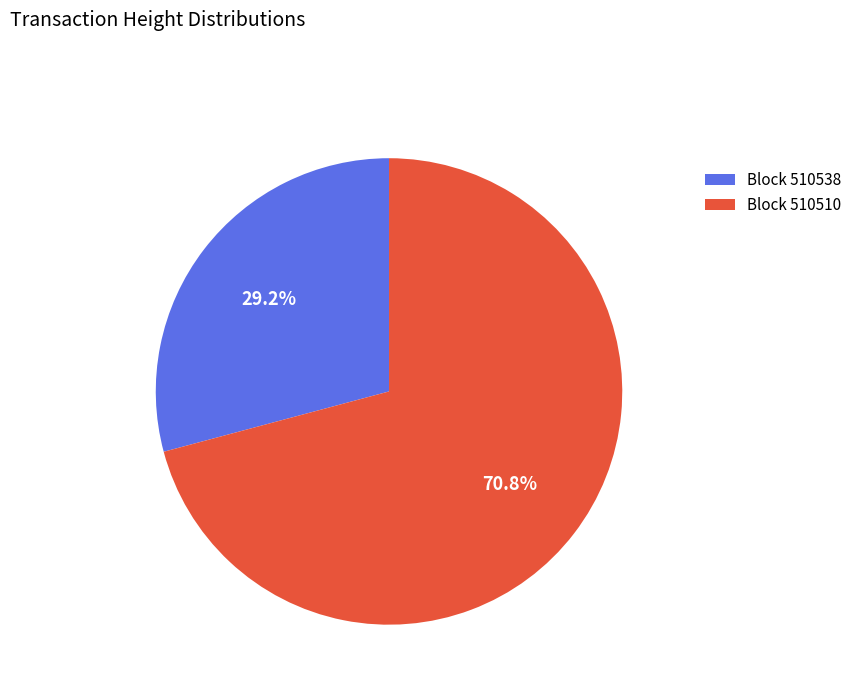

What is the majority slice?

Block 510510